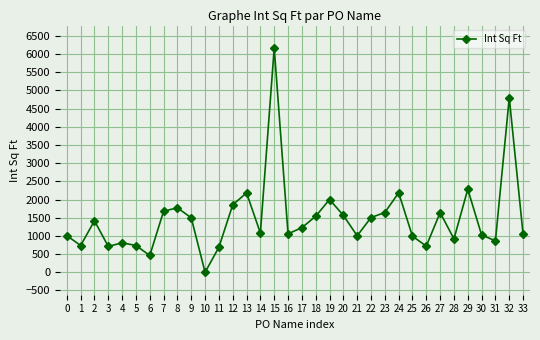

What is the change in value from 1 to 10?

-736